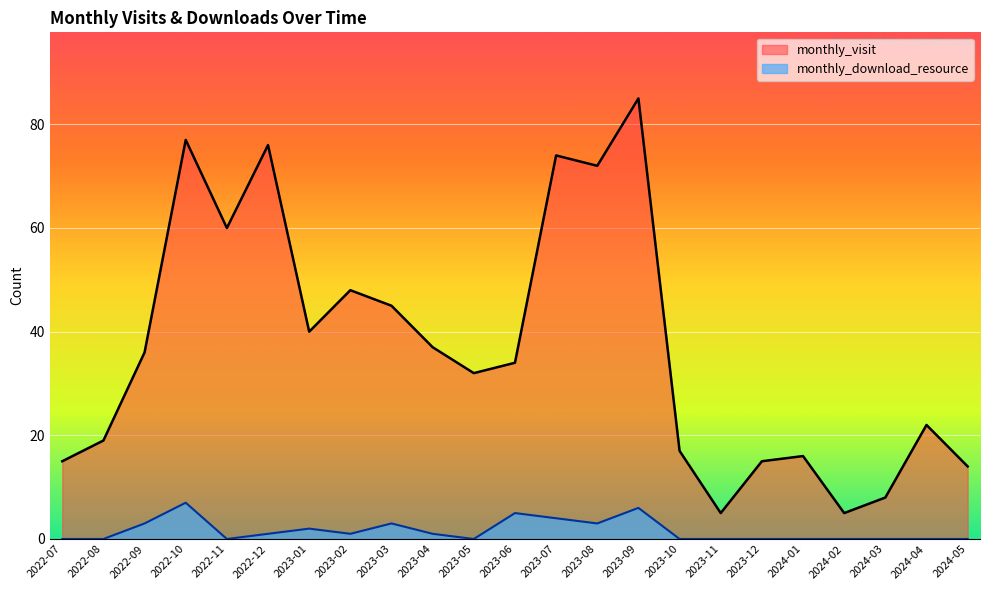

What is the value of the monthly_visit point at the 21st from the left?

8